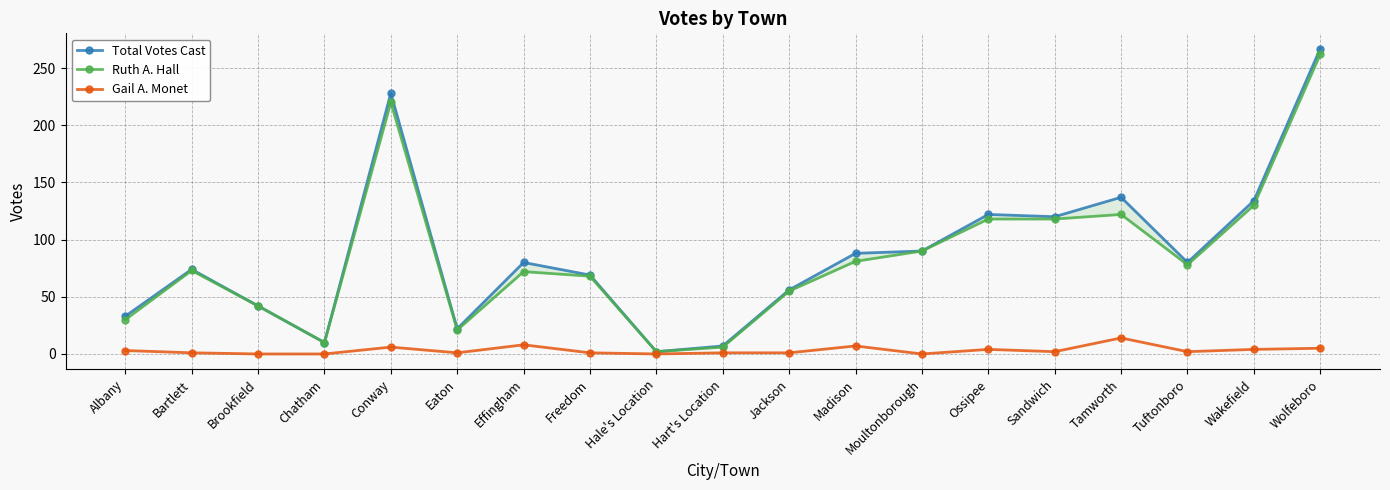

In Ruth A. Hall, how many points are lower than both neighbors (excluding endpoints)?

4